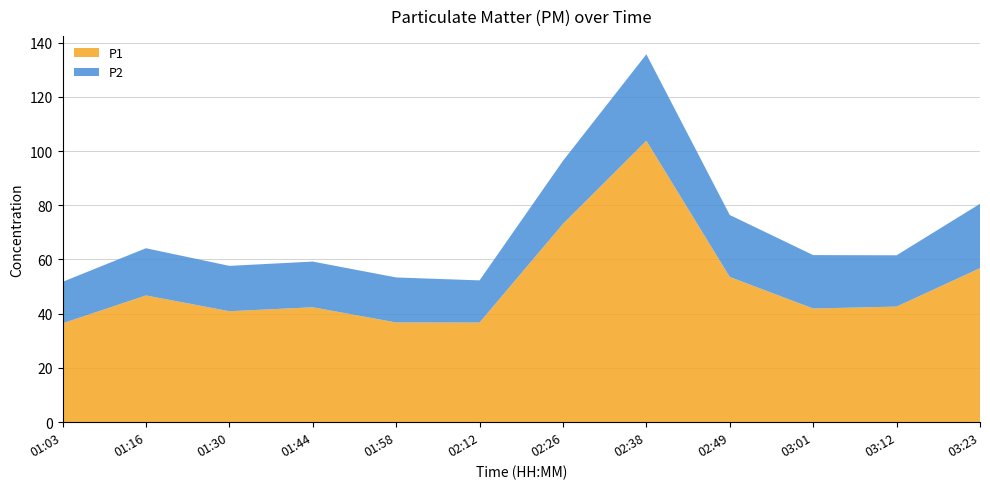

Reading left to right, list all the values displayed in this chart.

P1: 36.5	46.8	40.9	42.4	36.8	36.8	73.1	103.8	53.5	41.9	42.6	56.8
P2: 15.3	17.4	16.7	16.9	16.6	15.6	23.2	31.9	22.9	19.7	18.9	23.7